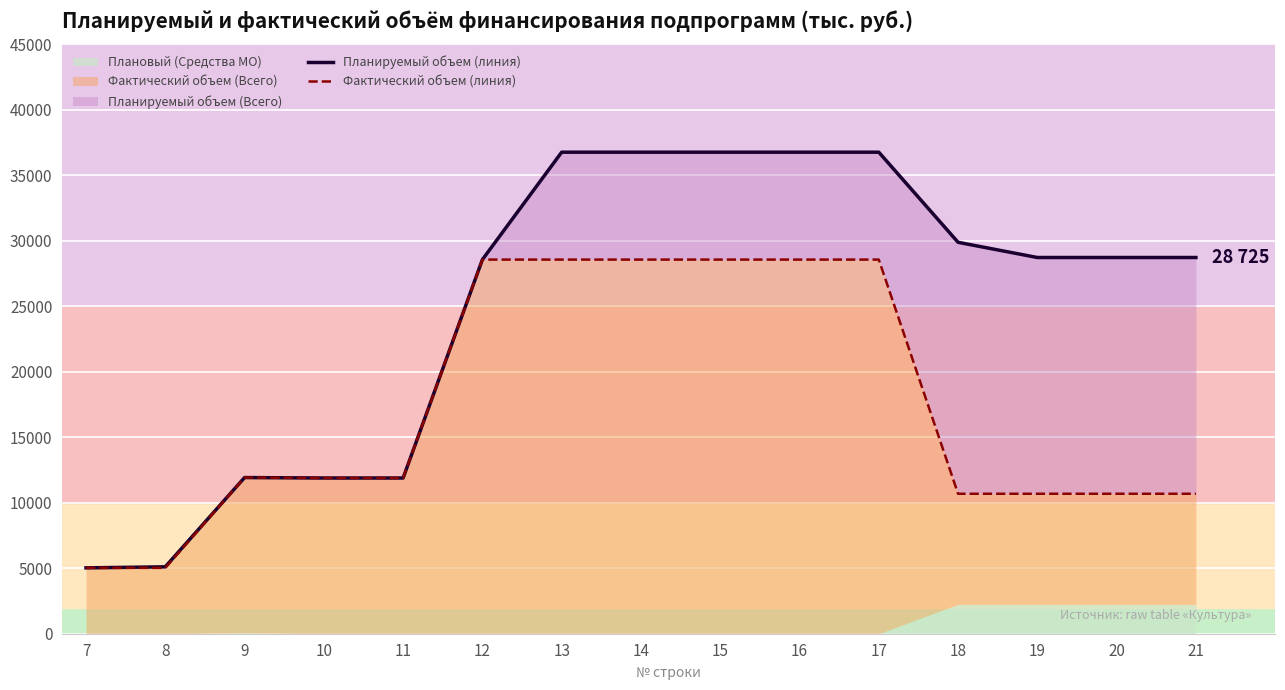

Is it true that Планируемый объем (линия) equals 8934.0 at 15?

False